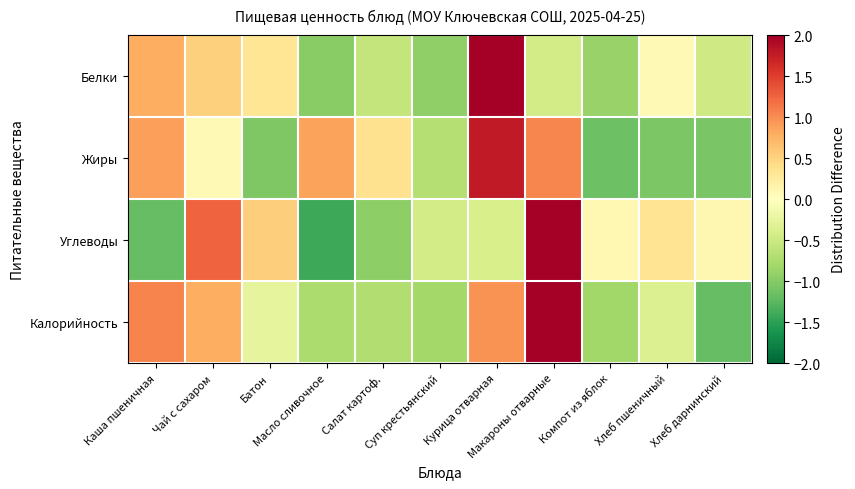

What is the minimum value shown in the chart?

-1.4